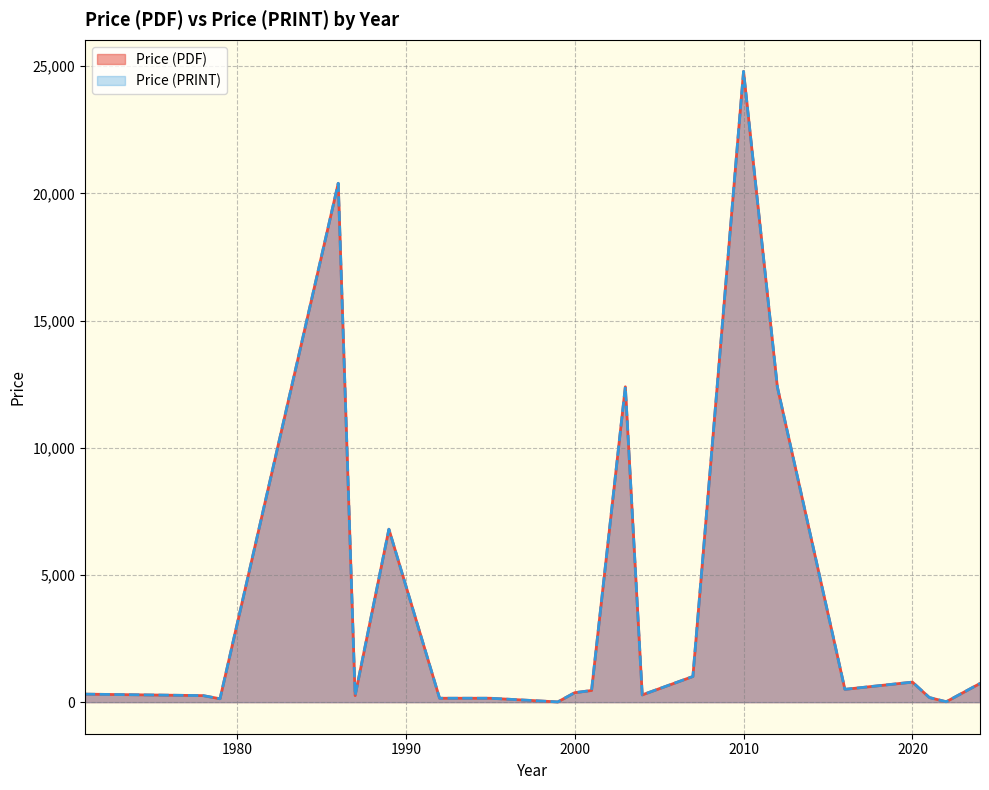

Does the chart display data point markers on the line(s)?

No